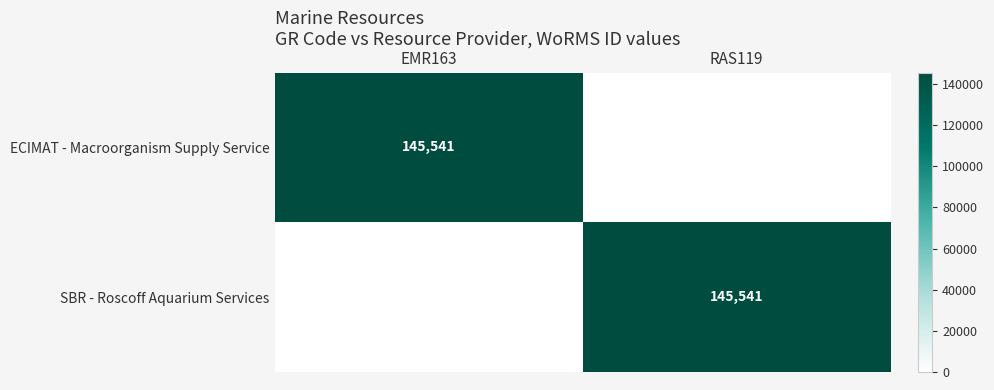

At which category is the sum across all series the highest?

EMR163